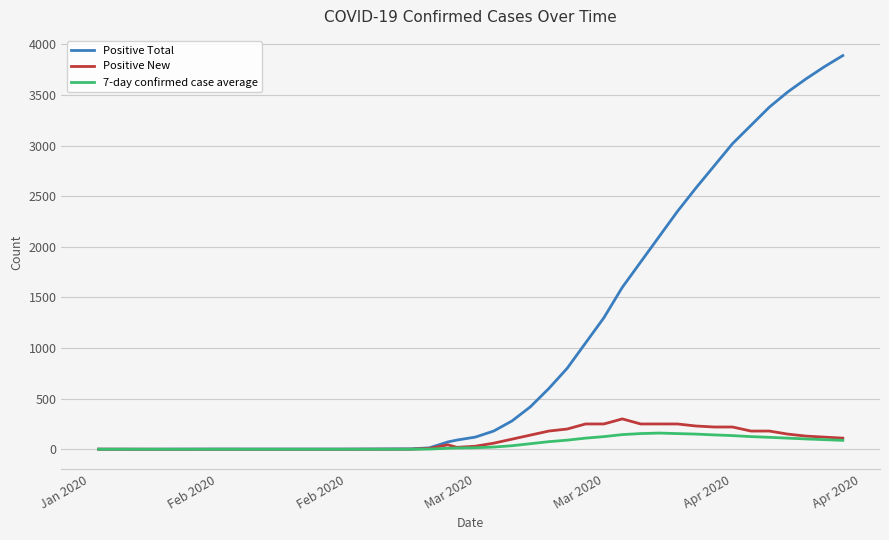

Which series has the largest range (max minus min)?

Positive Total